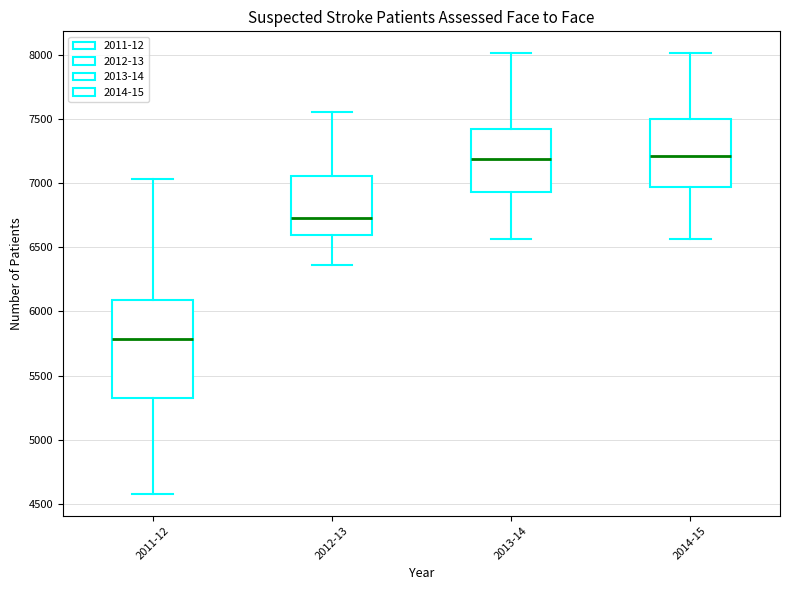

Reading left to right, transcribe this box plot: for each box, give where its median line is, the range the box spans, and where its two whiskers end, as read against the y-axis. The values are not printed on the chart, so give them approximately, as read against the axis.

2011-12: median 5800, box 5350 to 6100, whiskers 4600 to 7050
2012-13: median 6750, box 6600 to 7050, whiskers 6350 to 7550
2013-14: median 7200, box 6950 to 7400, whiskers 6550 to 8000
2014-15: median 7200, box 6950 to 7500, whiskers 6550 to 8000